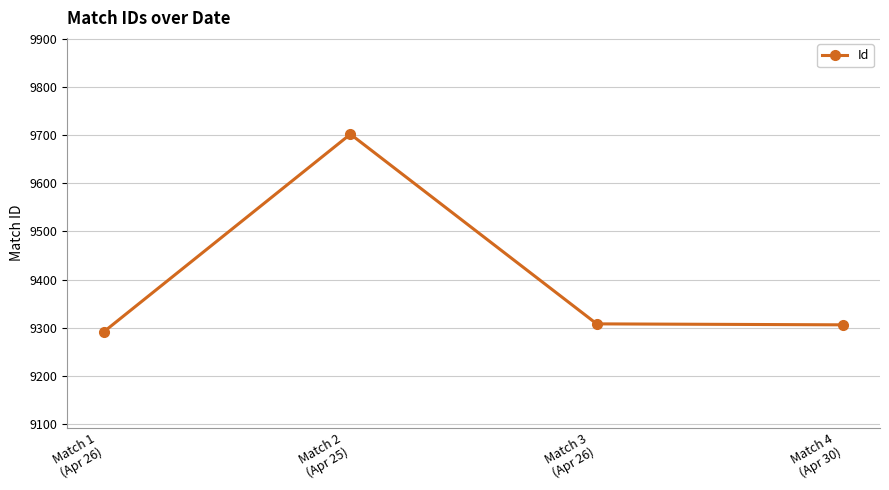

What is the difference between the maximum and second lowest values?

396